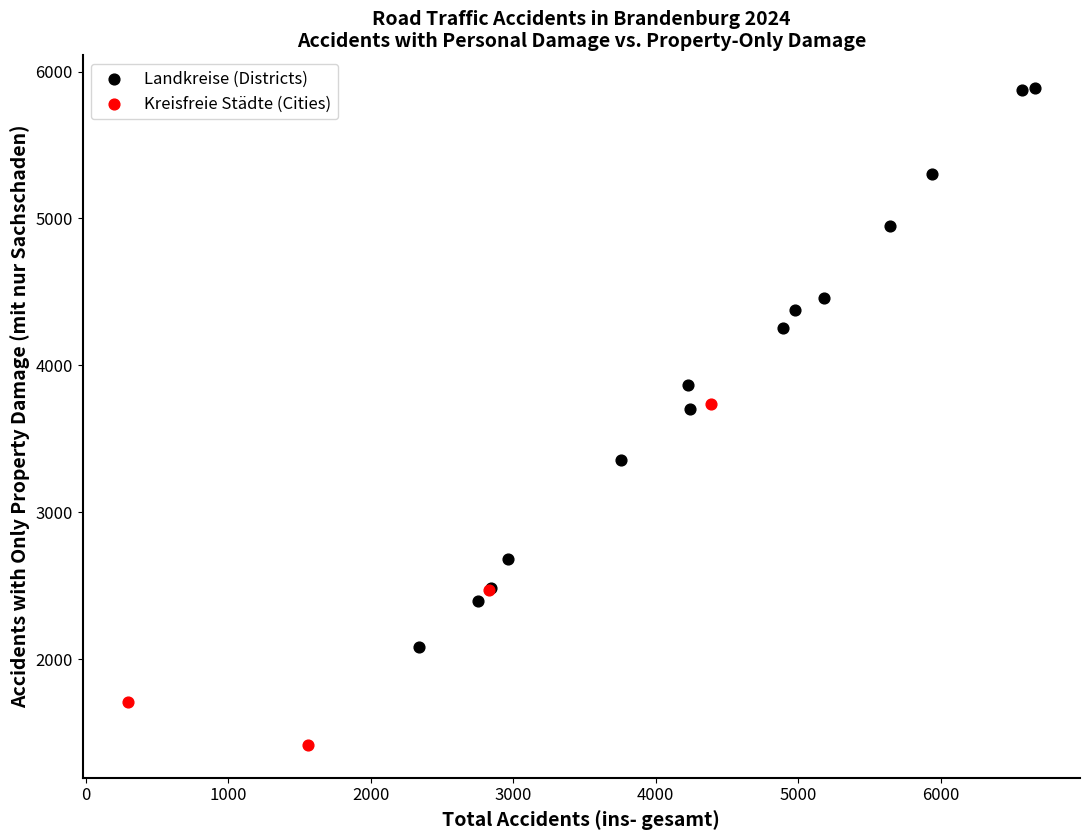

Which series reaches the minimum Y coordinate?

Kreisfreie Städte (Cities)